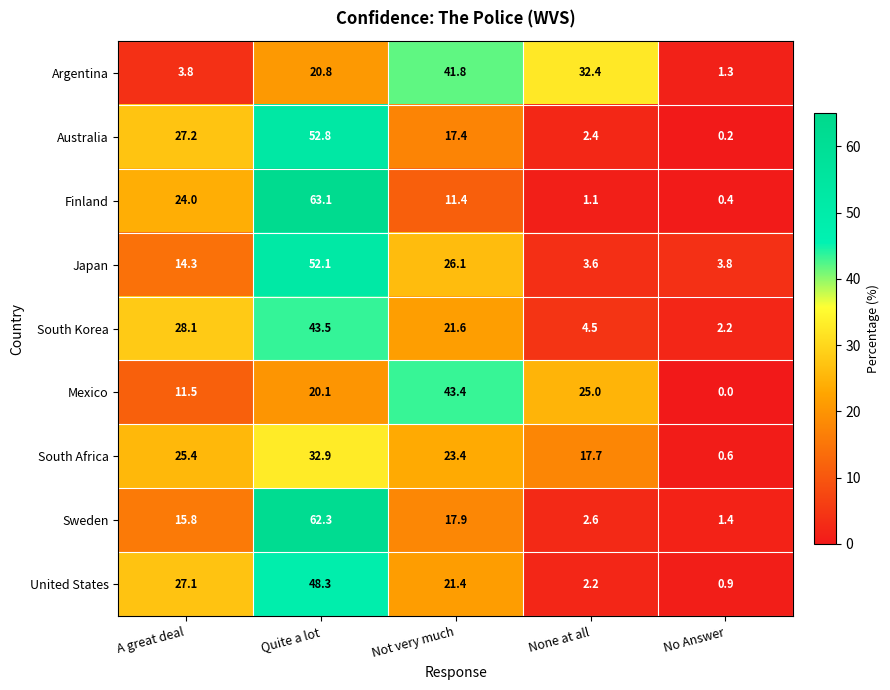

At Not very much, list the series in order from largest to smallest.

Mexico, Argentina, Japan, South Africa, South Korea, United States, Sweden, Australia, Finland